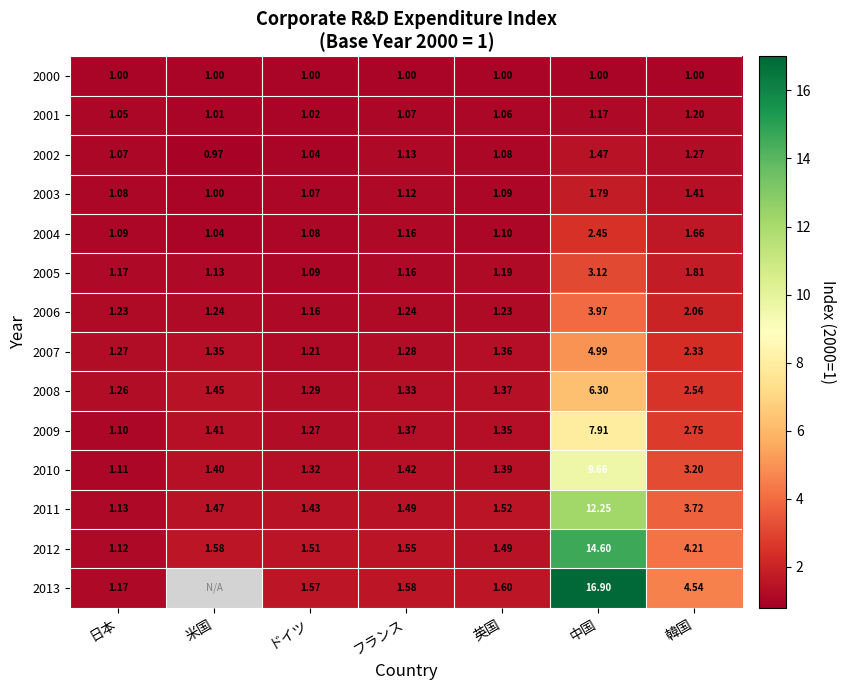

Is it true that 2003 equals 1.0 at 米国?

True